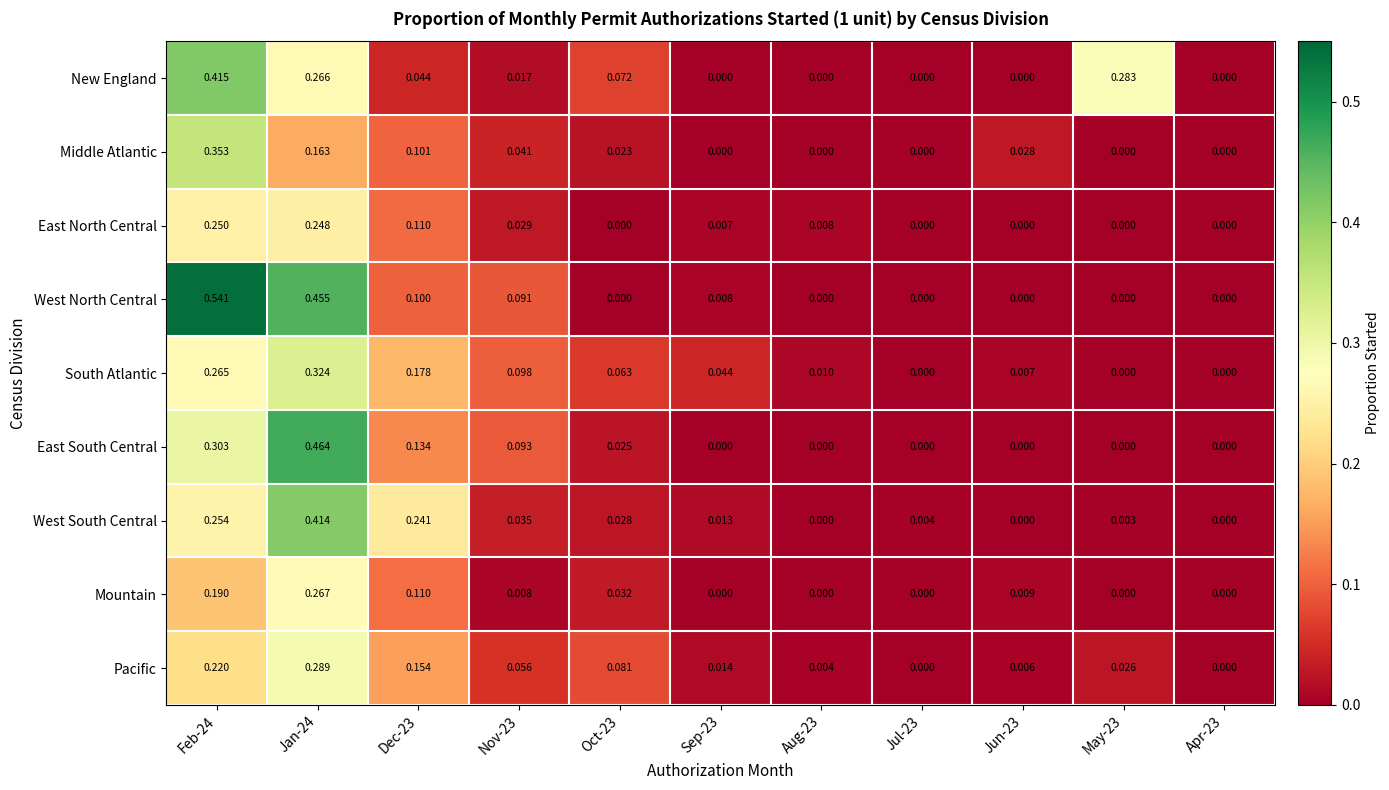

Which series has the widest spread of values?

West North Central